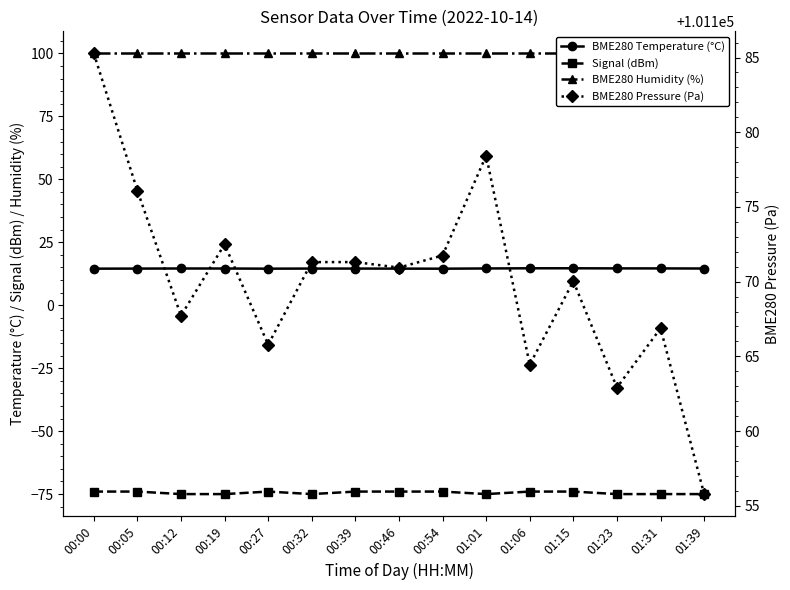

What is the minimum value shown in the chart?

-75.0